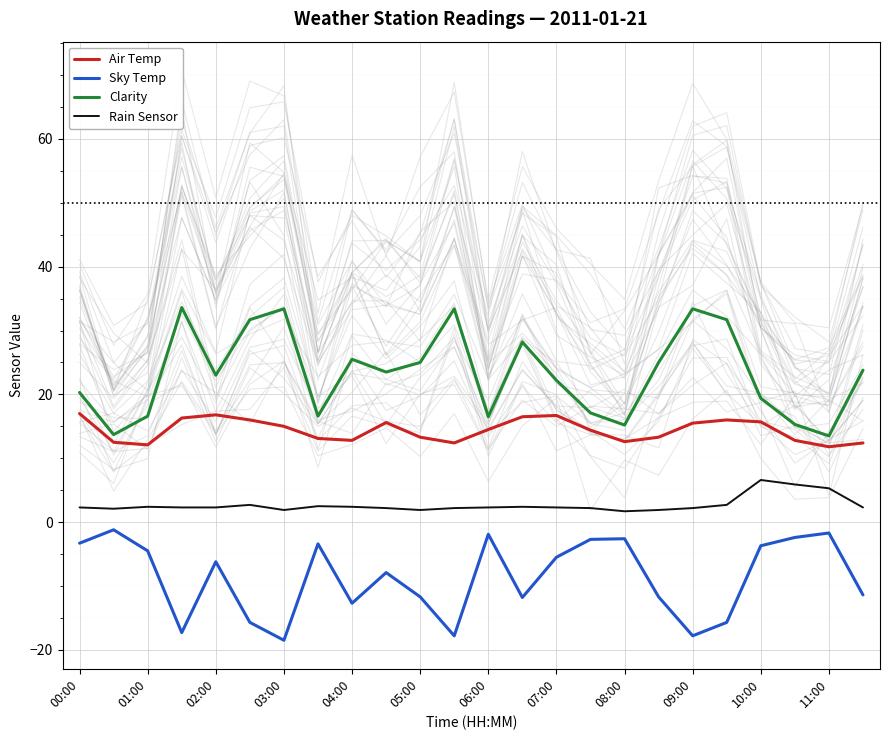

True or false: Air Temp has more than 1 interior local peaks.

True